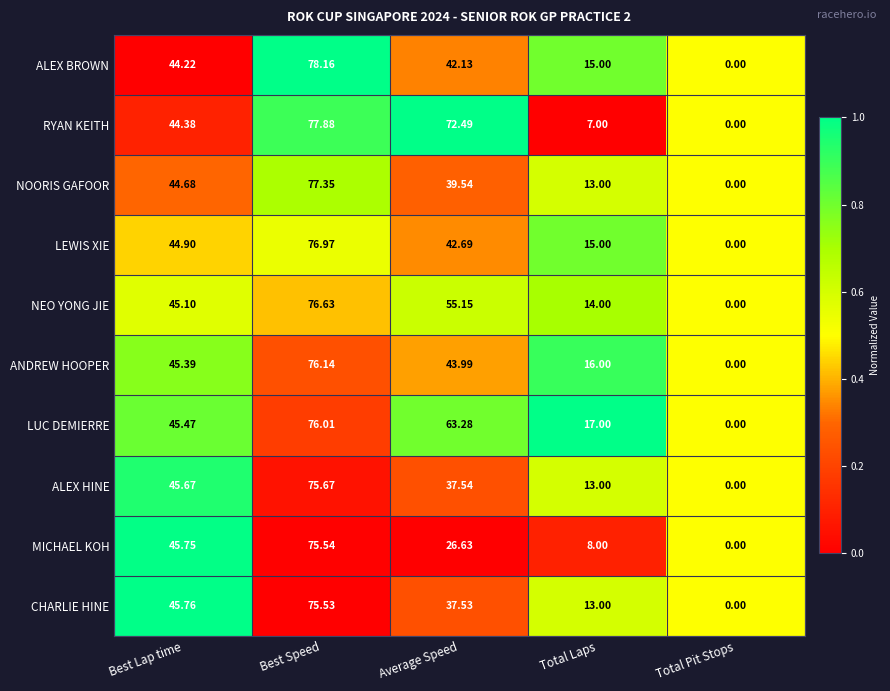

Rank the series by their maximum value, from lowest to highest.

CHARLIE HINE, MICHAEL KOH, ALEX HINE, LUC DEMIERRE, ANDREW HOOPER, NEO YONG JIE, LEWIS XIE, NOORIS GAFOOR, RYAN KEITH, ALEX BROWN